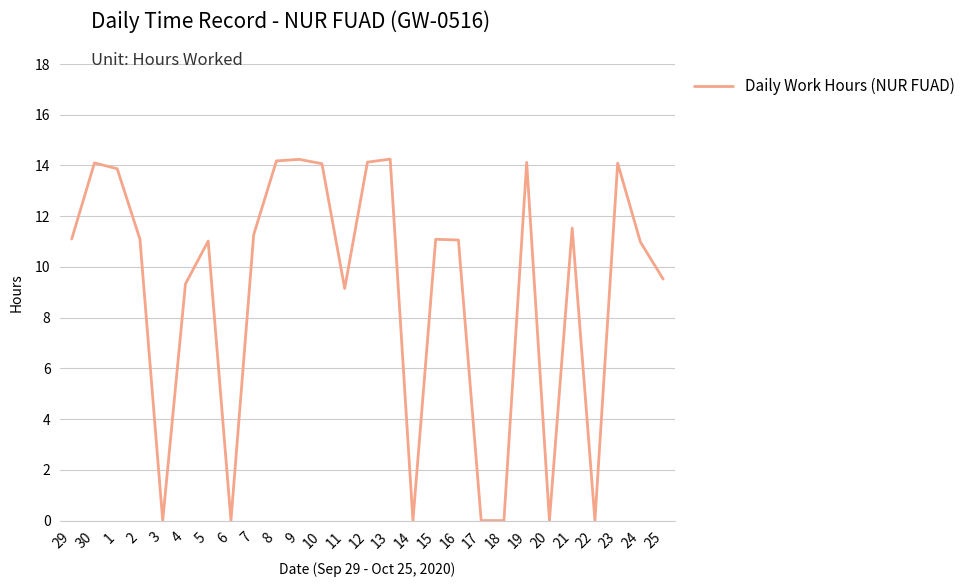

How many series are shown in this chart?

1